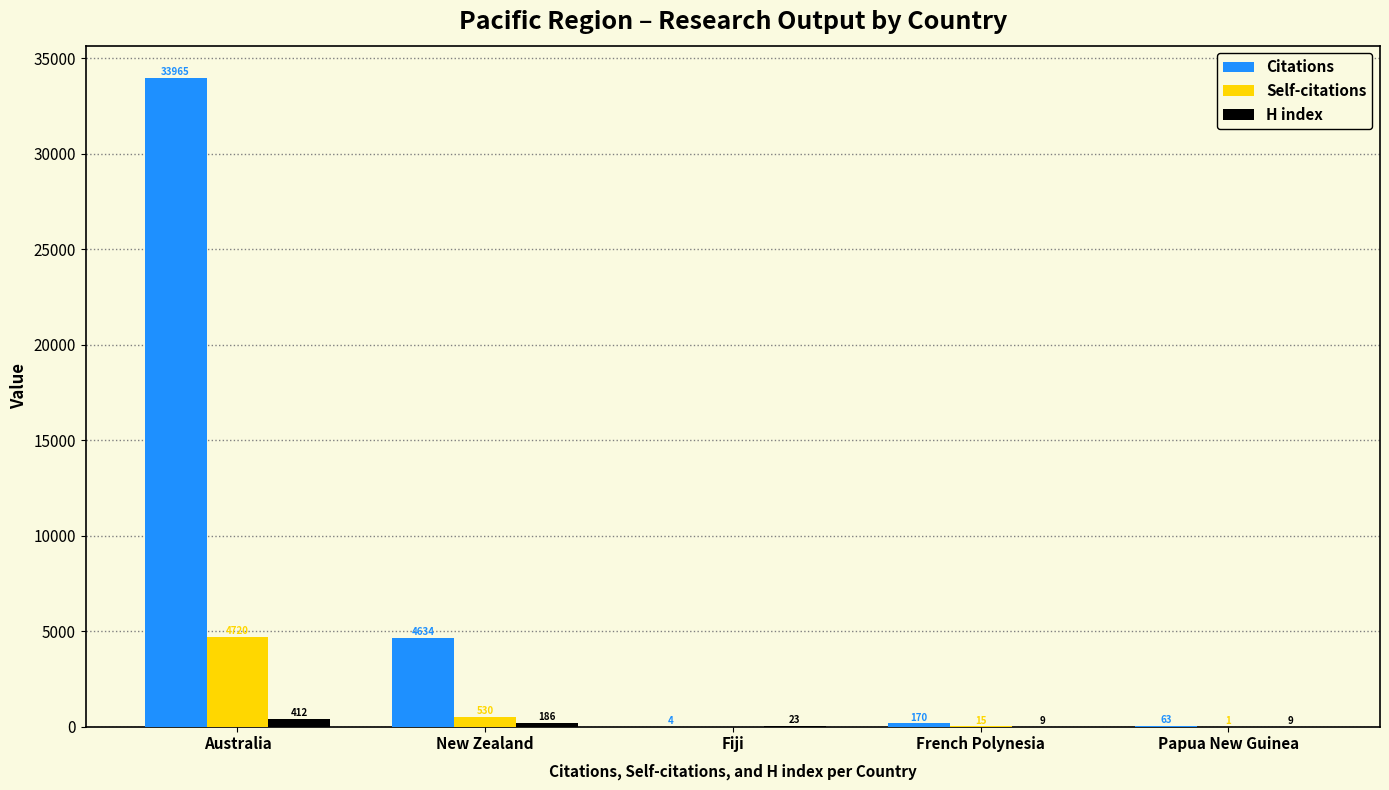

Which series has the largest total across all categories?

Citations